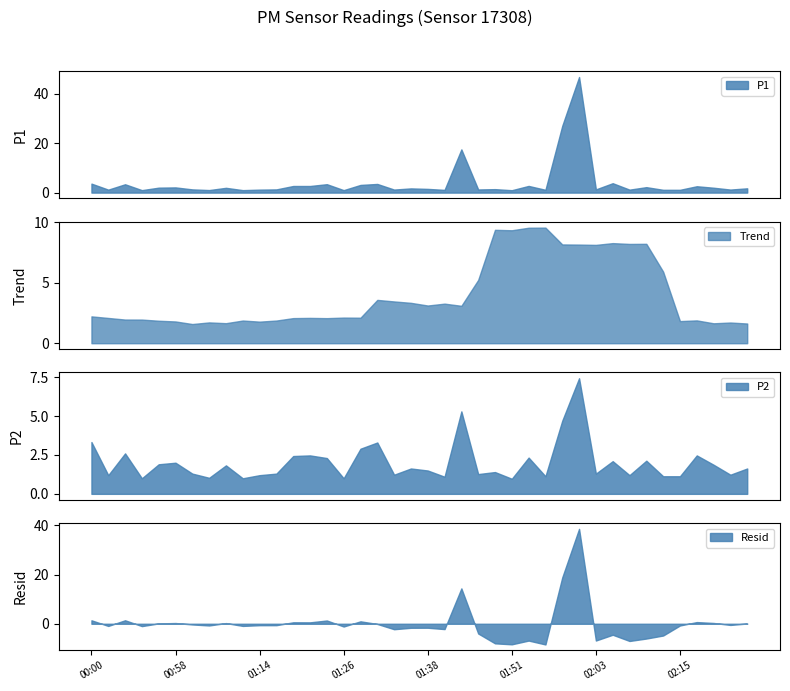

What is the minimum value for Trend?

1.6